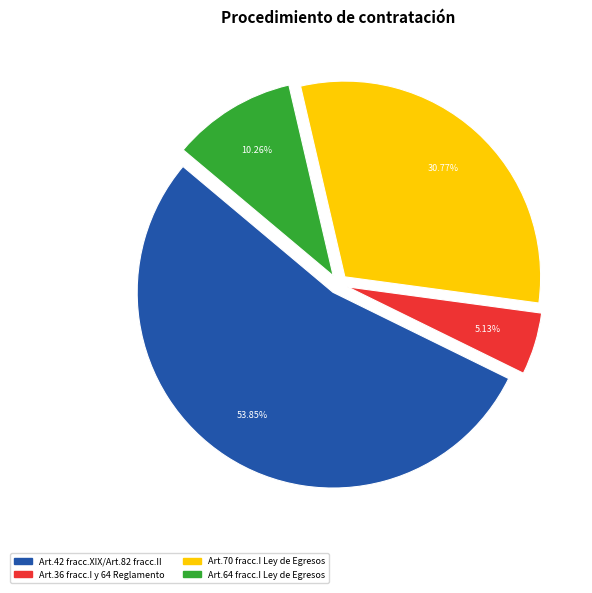

Is there any slice that represents more than half of the pie?

Yes